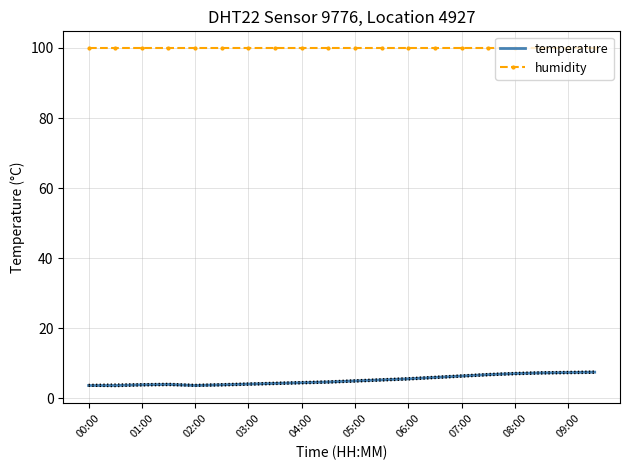

True or false: temperature and humidity intersect in this chart.

False